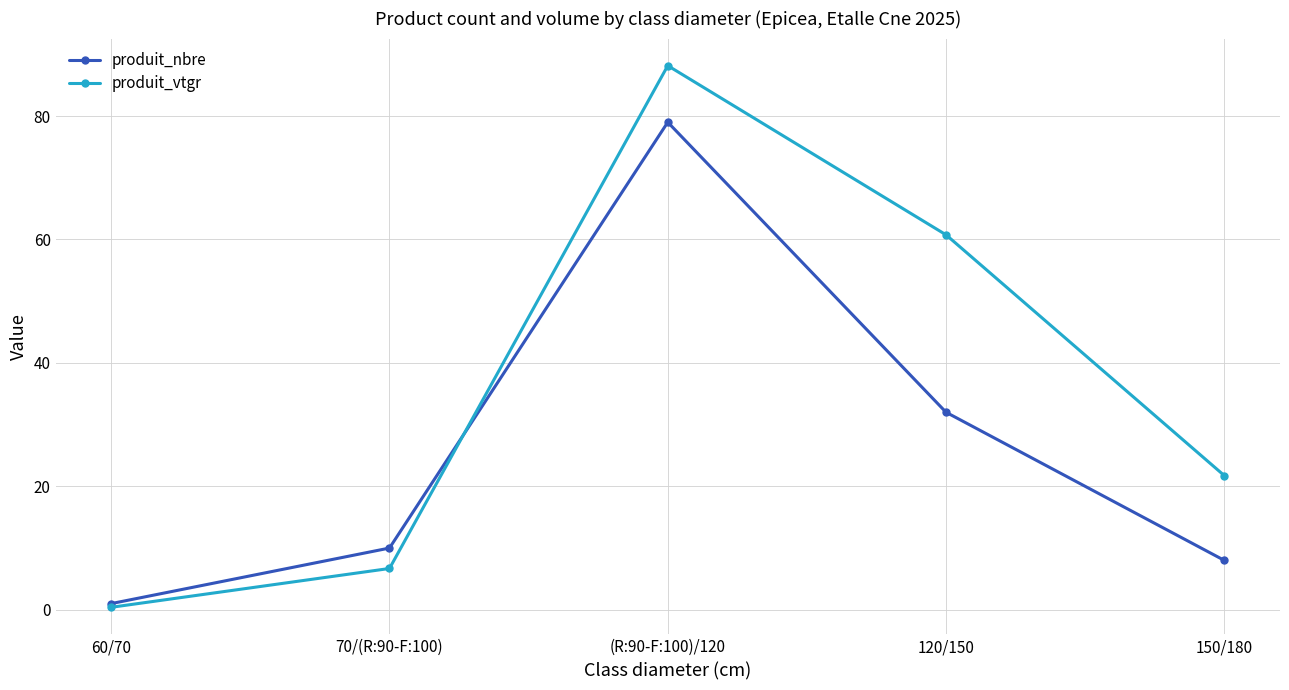

Reading right to left, transcribe all the data shown in this chart.

produit_nbre: 8.0	32.0	79.0	10.0	1.0
produit_vtgr: 21.7	60.8	88.2	6.7	0.4